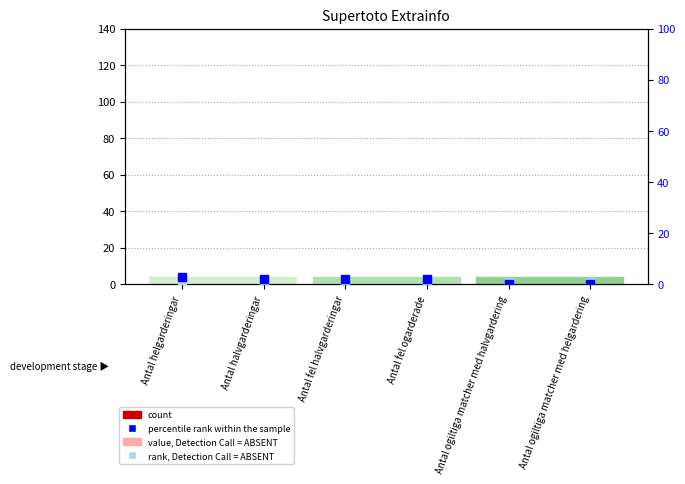

Is the value of percentile rank within the sample at Antal ogiltiga matcher med helgardering greater than the value of rank, Detection Call = ABSENT at Antal ogiltiga matcher med halvgardering?

No